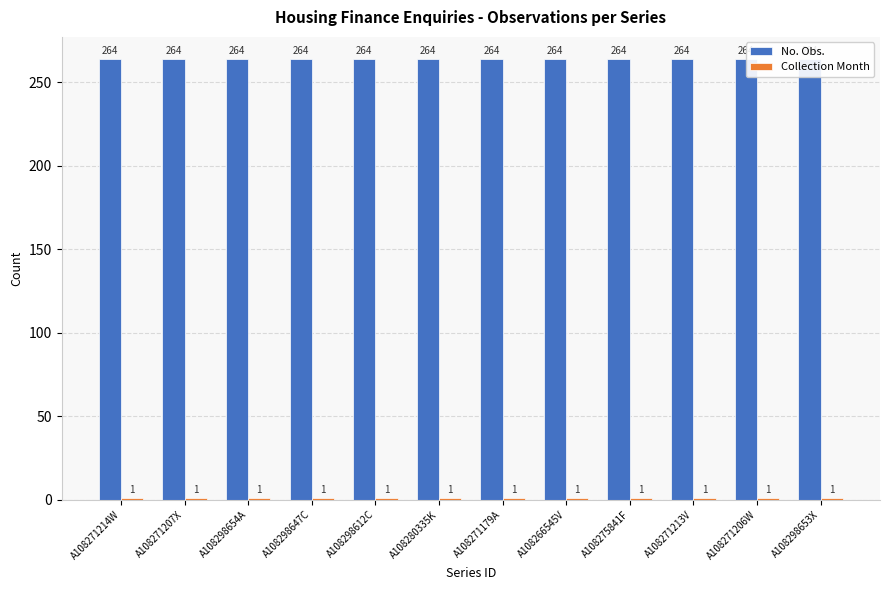

What is the label of the 5th bar from the right?

A108266545V